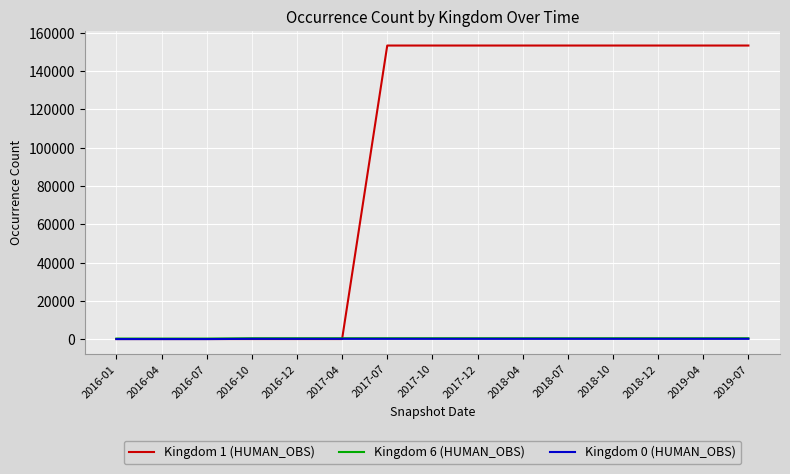

What is the maximum value shown in the chart?

153417